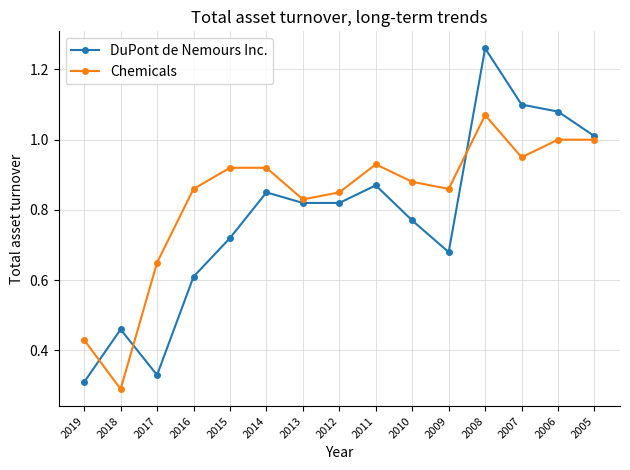

Which category has the highest value in the Chemicals series?

2008